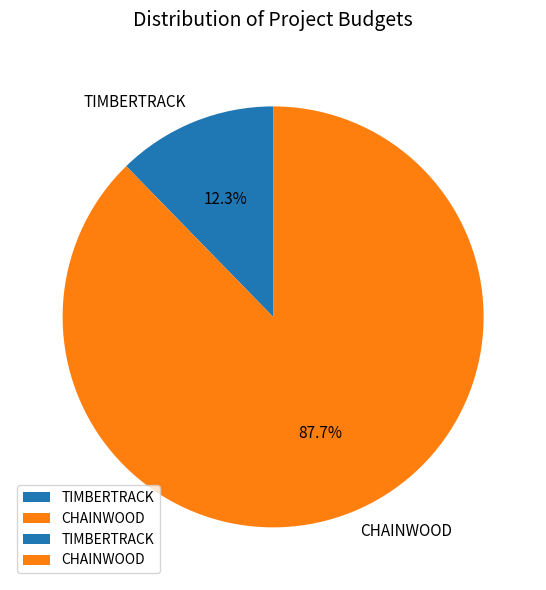

What percentage do TIMBERTRACK and CHAINWOOD together represent?

100.0%